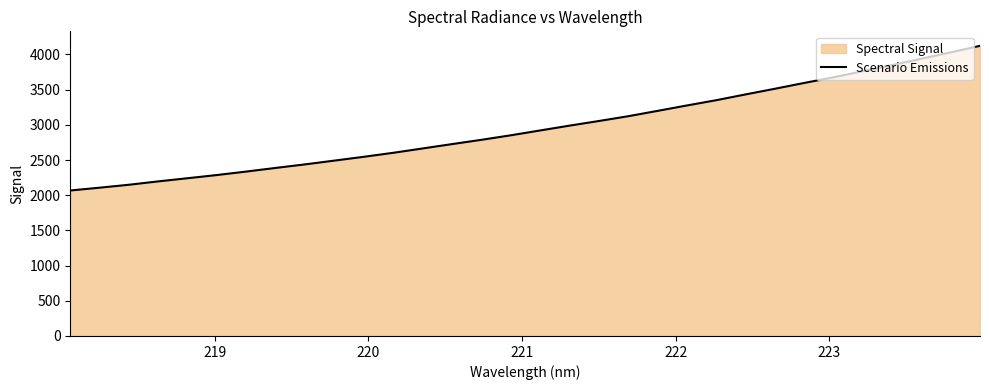

What is the maximum value shown in the chart?

4123.0